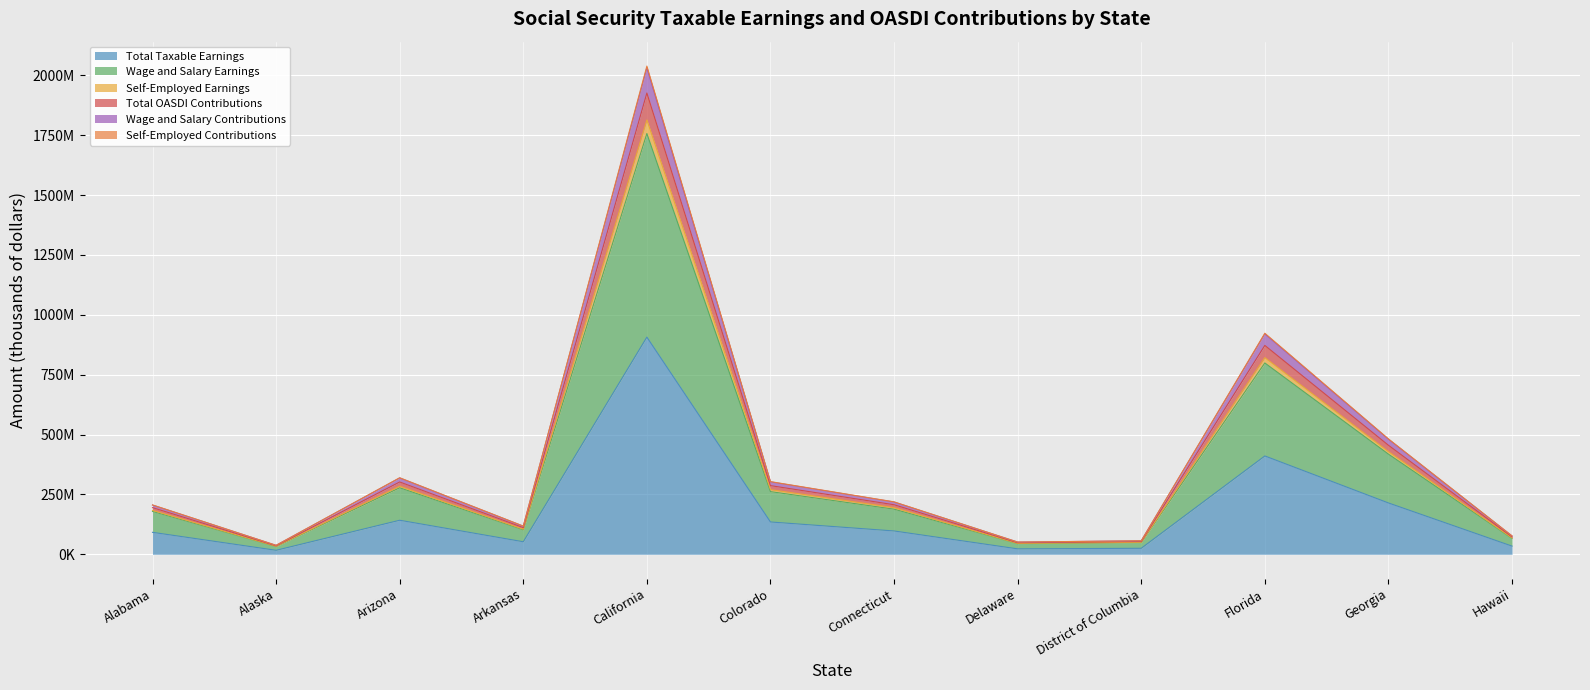

What position from the right is Alabama?

12